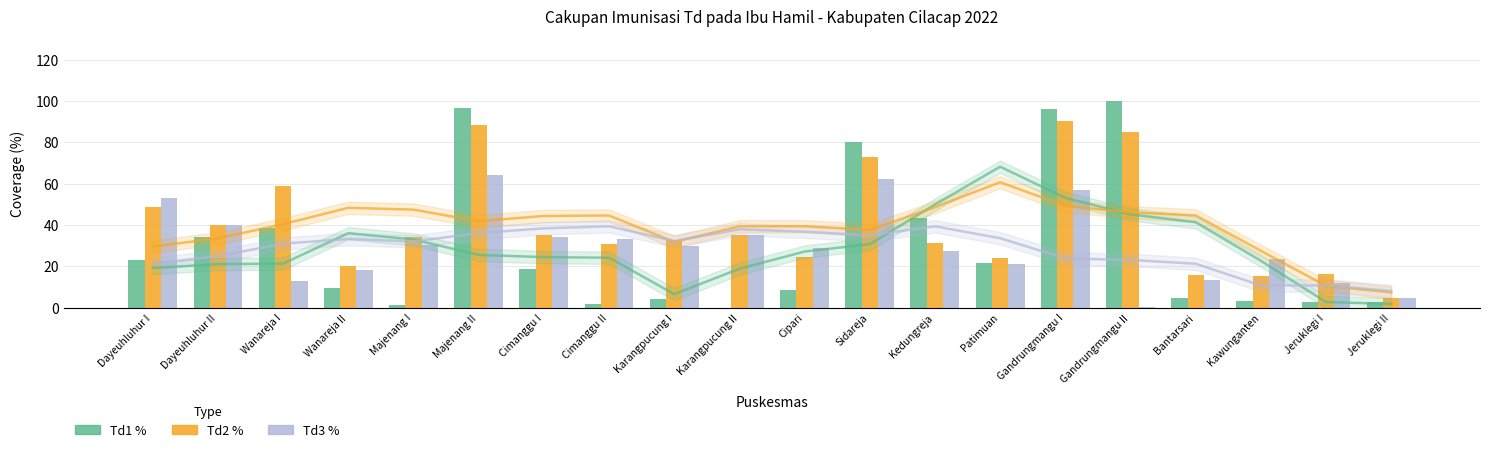

Reading right to left, transcribe all the data shown in this chart.

Td1 %: 2.9	2.7	3.2	4.5	100.0	96.0	21.8	43.2	79.9	8.4	0.0	4.0	1.5	18.6	96.6	1.3	9.4	38.7	33.9	23.0
Td2 %: 4.7	16.4	15.5	15.8	84.9	90.4	23.9	31.2	72.9	24.6	35.3	32.7	30.9	35.3	88.4	34.2	19.9	59.0	39.8	48.8
Td3 %: 4.7	11.9	23.6	13.3	0.2	57.0	21.2	27.1	62.3	28.9	35.1	29.9	33.0	34.0	64.4	30.4	18.3	12.9	39.8	53.2